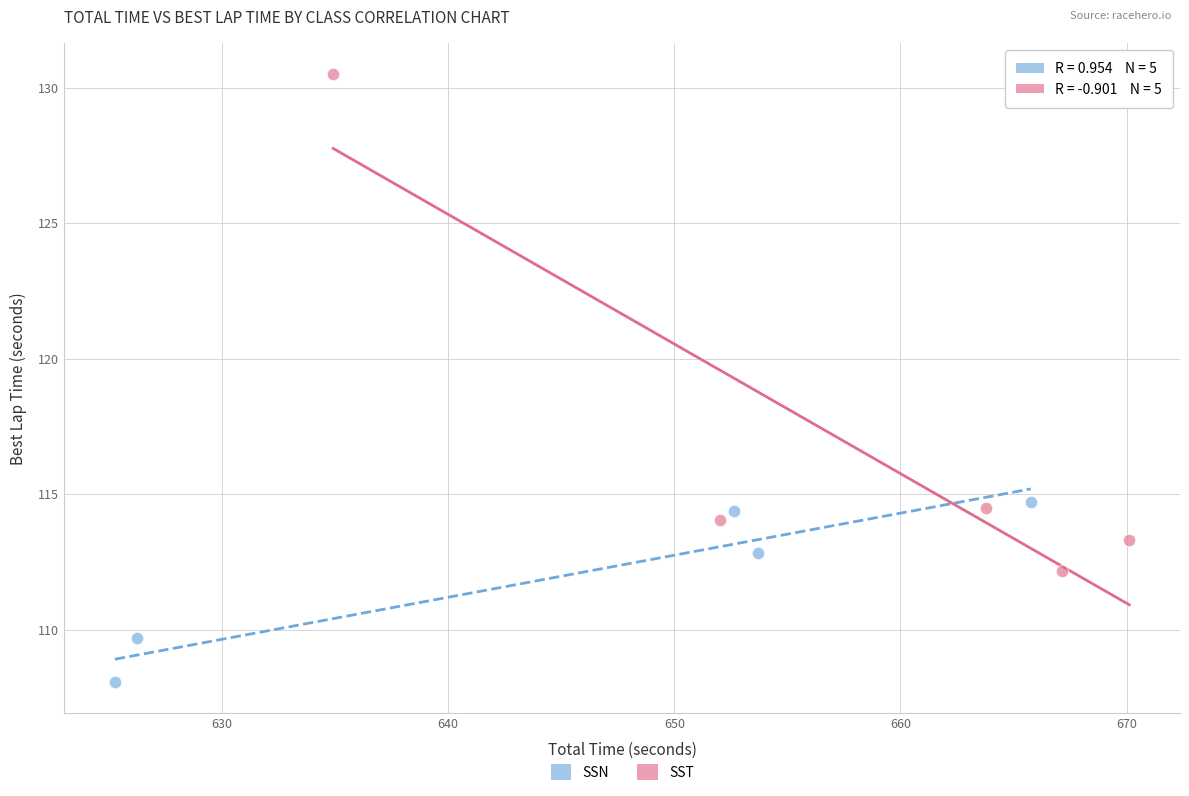

Which series has the largest Y range (max minus min)?

SST